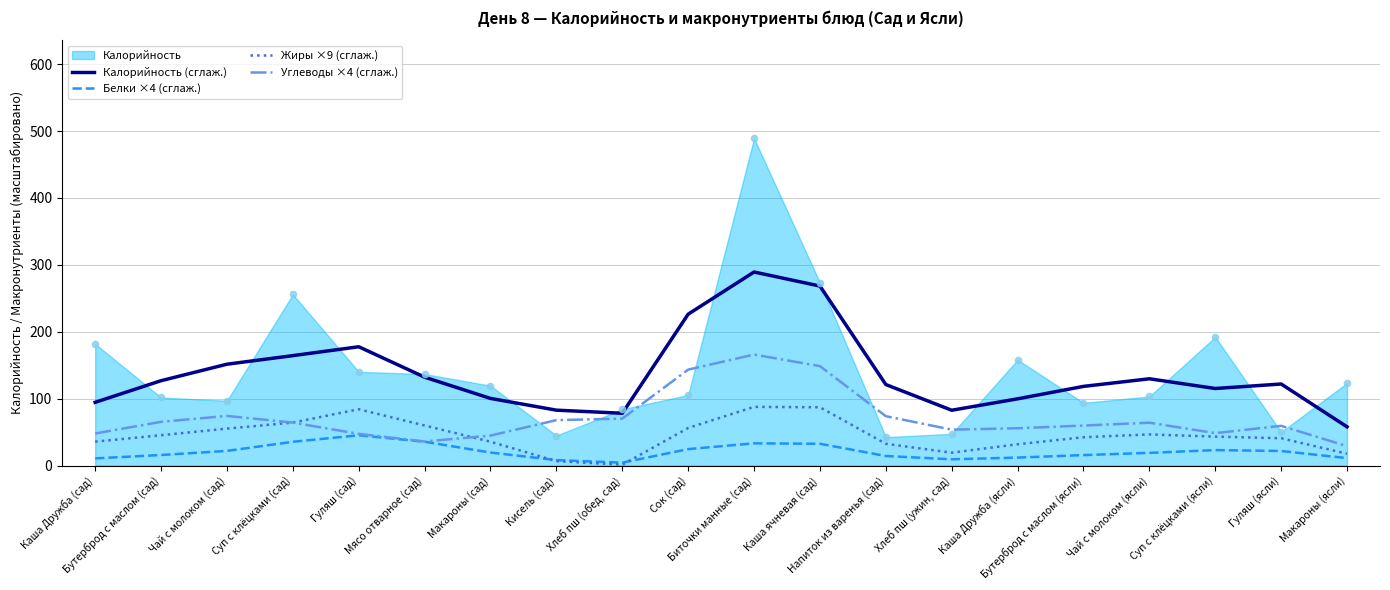

At which category is the sum across all series the highest?

Биточки манные (сад)